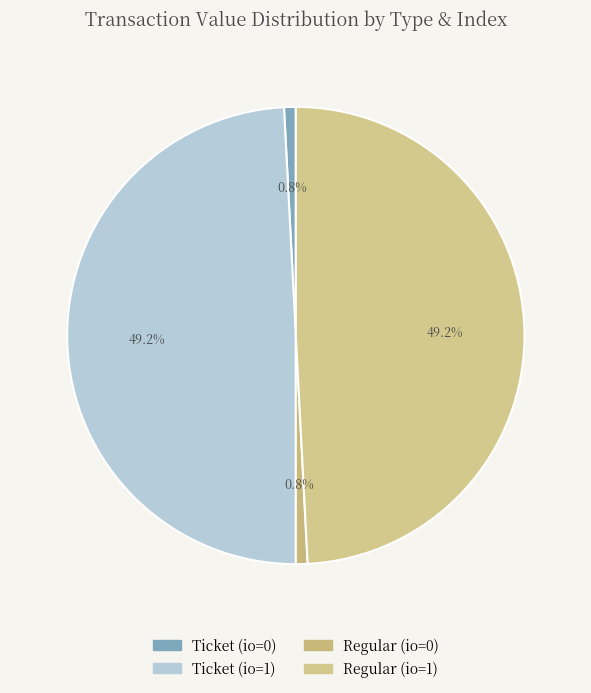

What percentage is the Regular (io=1) slice, to the nearest percent?

49%